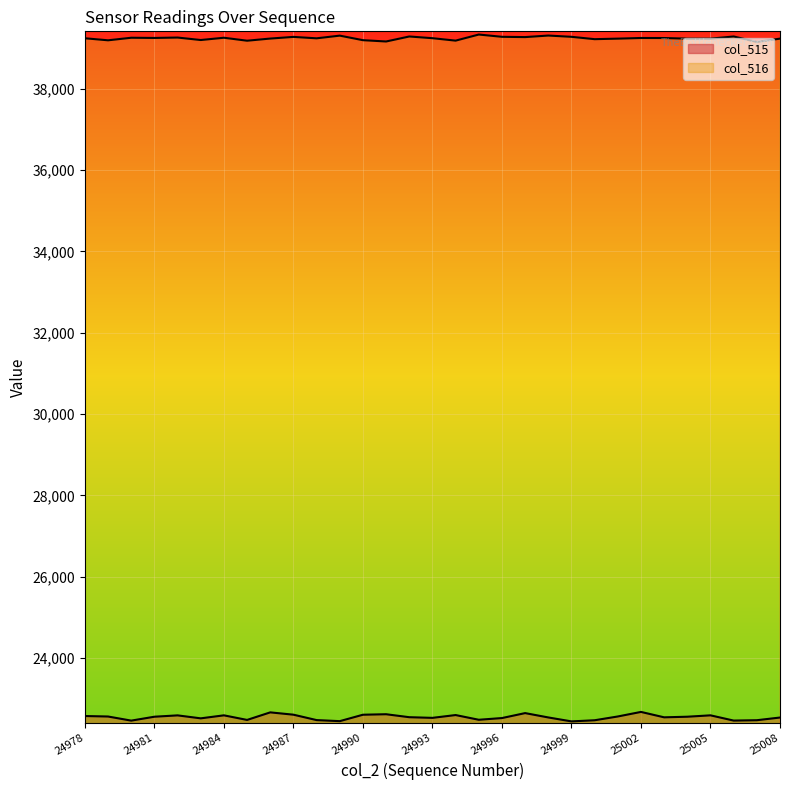

At 24978, list the series in order from largest to smallest.

col_516, col_515